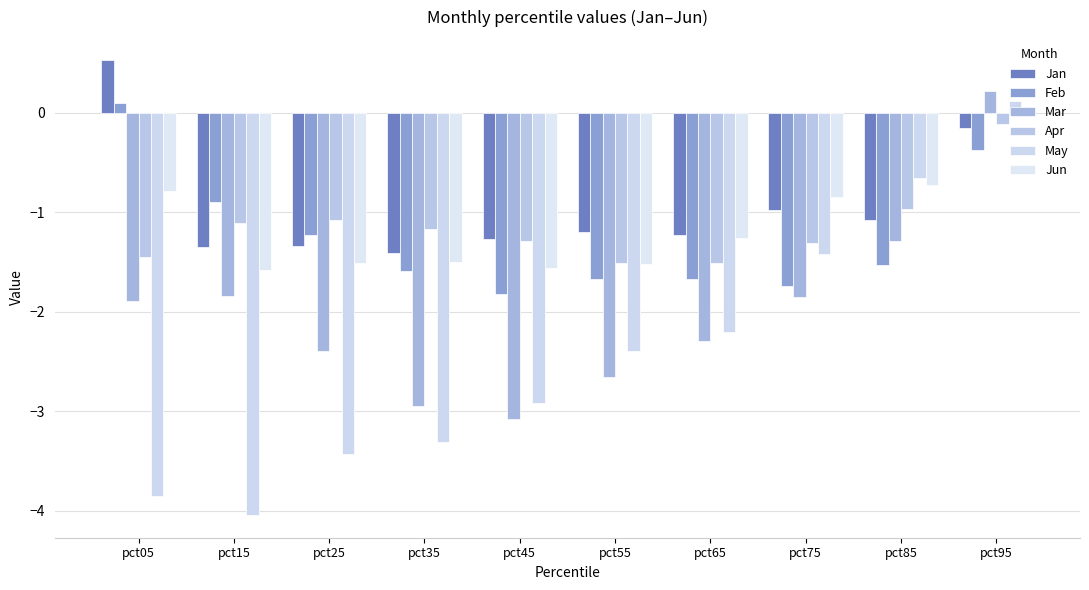

What is the approximate value of Feb at pct95?

-0.4